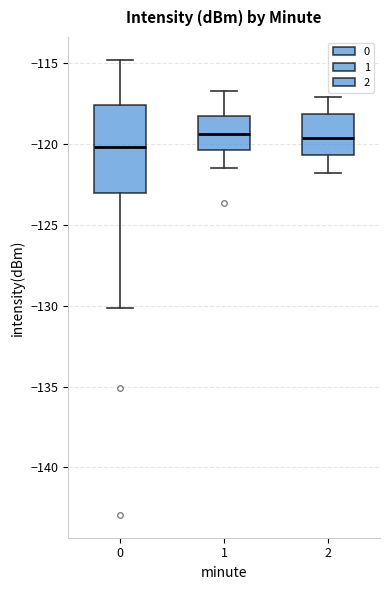

Which box's median line is the lowest?

0